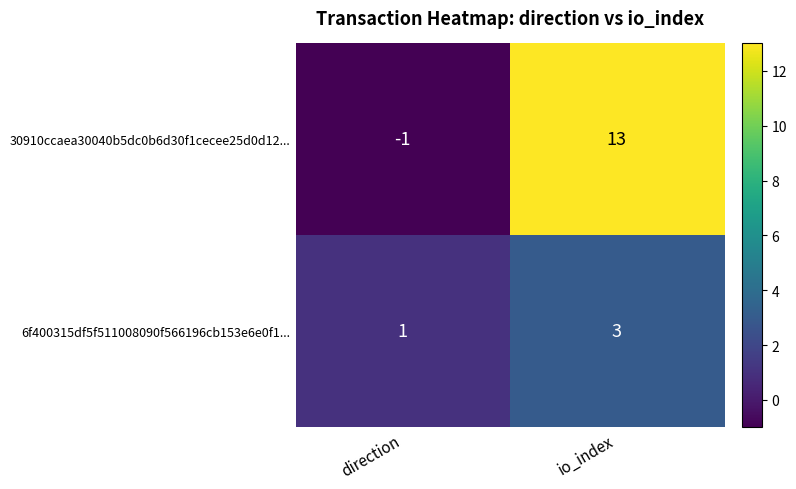

What is the total value across all series at io_index?

16